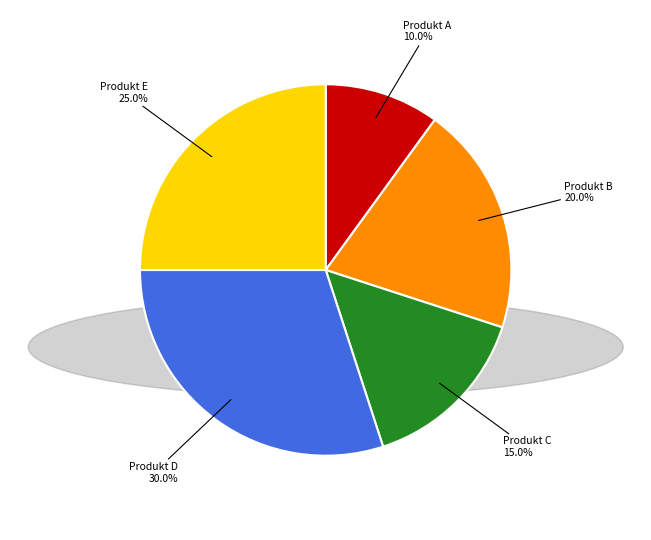

Is there a majority slice in this chart?

No